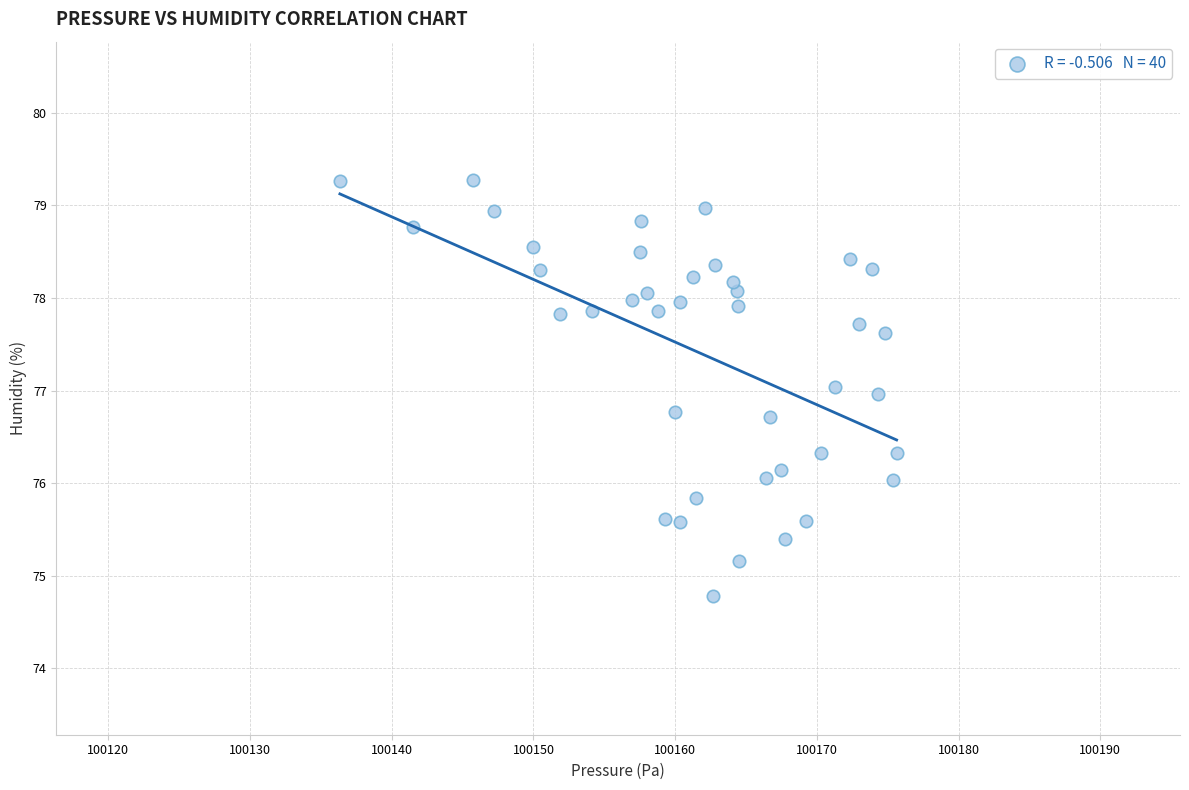

What is the range of Y values (max minus min)?

4.5